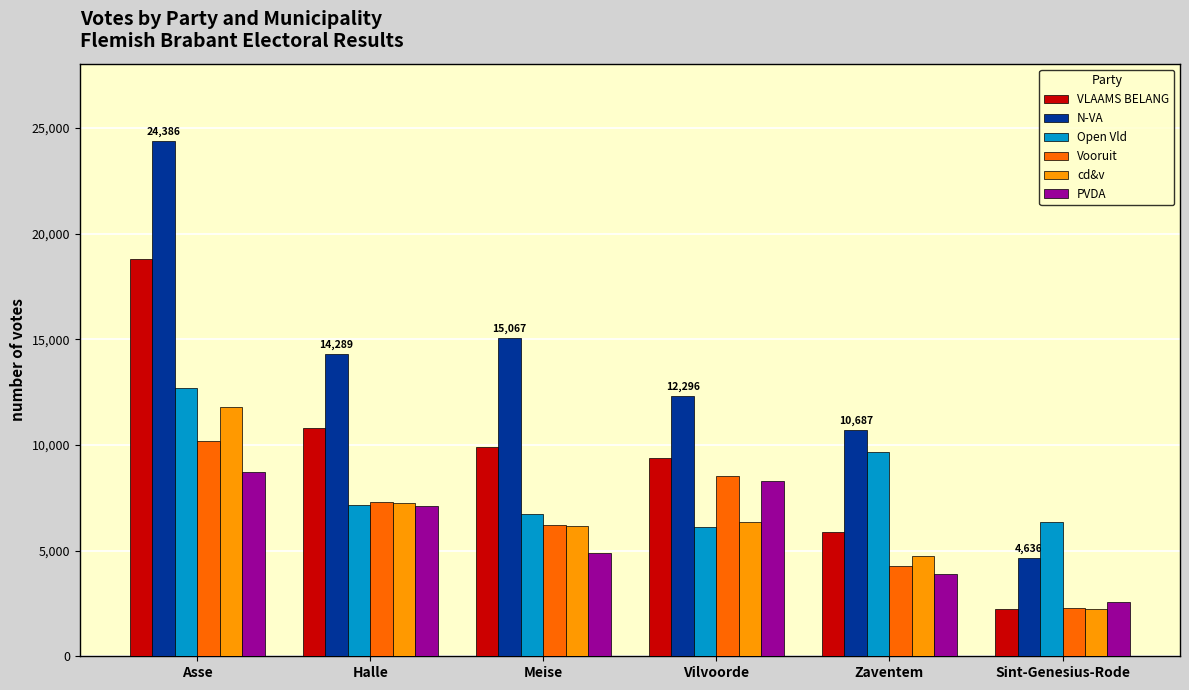

Between Asse and Meise, which series saw the biggest shift?

N-VA